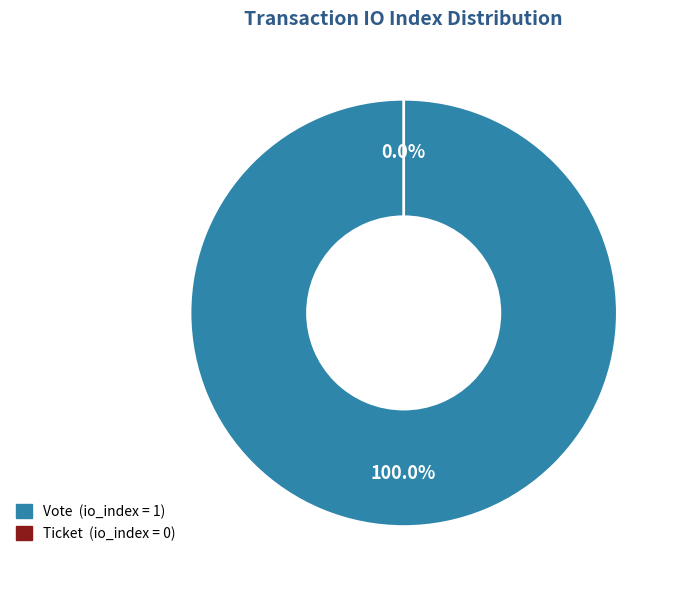

Is it true that Ticket (io_index=0) is 1% of the pie?

False